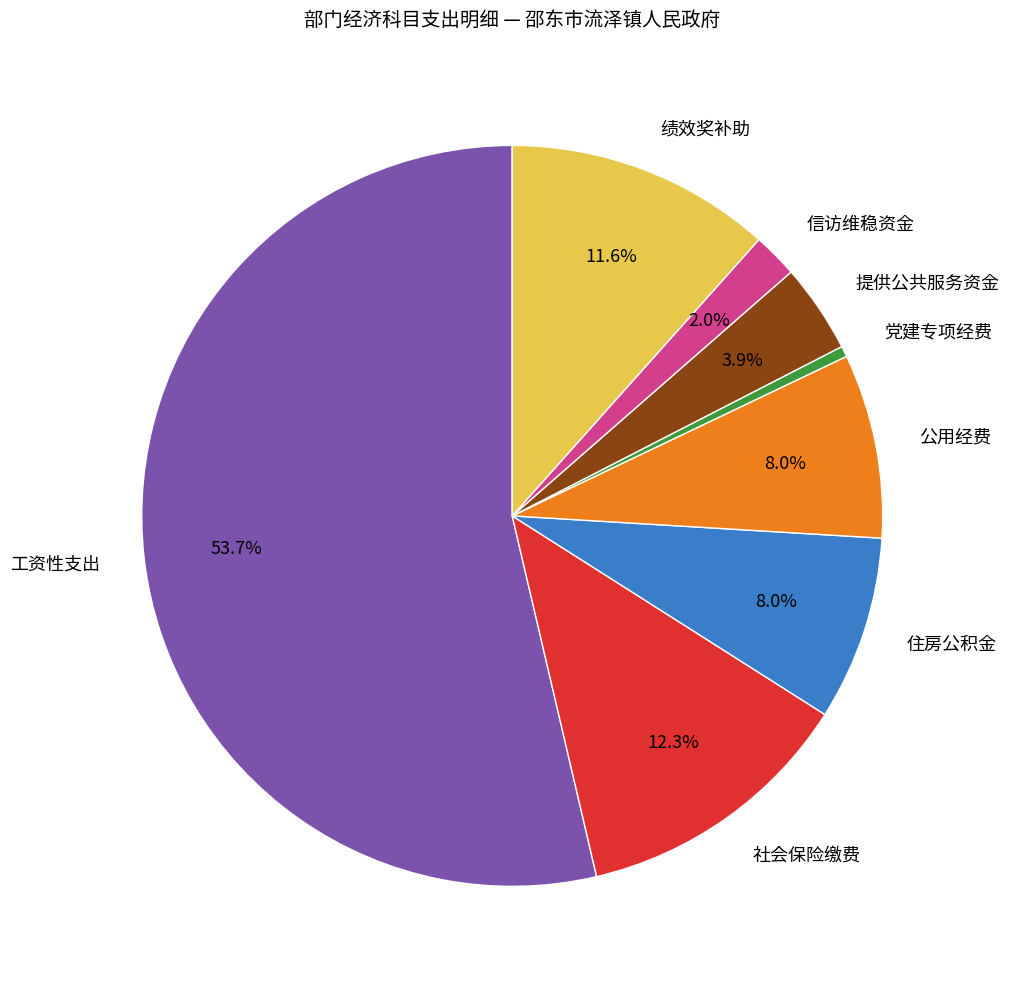

The 工资性支出 slice represents 63% of the pie. True or false?

False